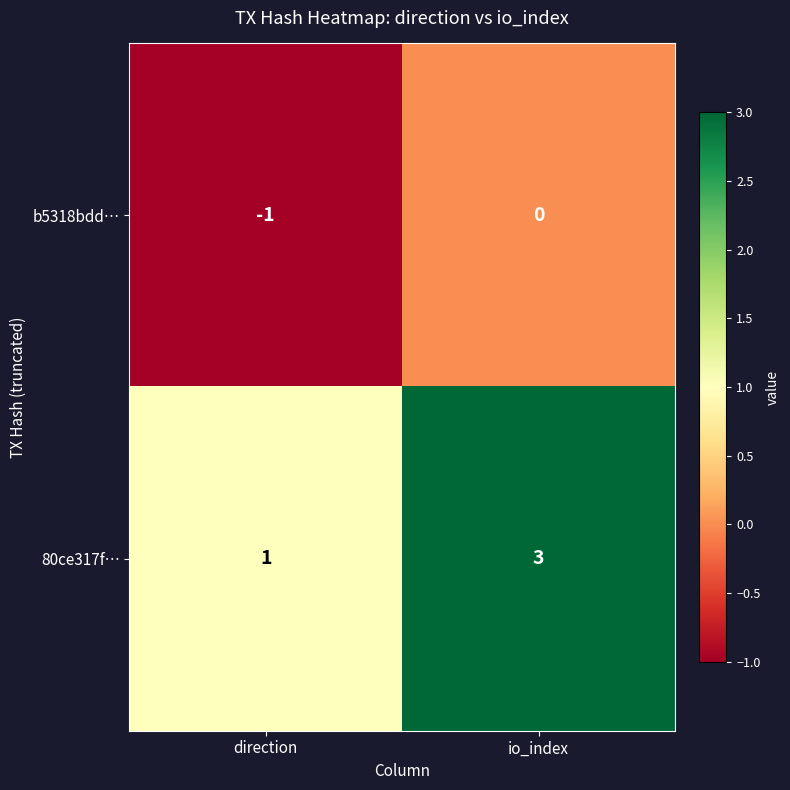

At which category does the chart reach its peak across all series?

io_index